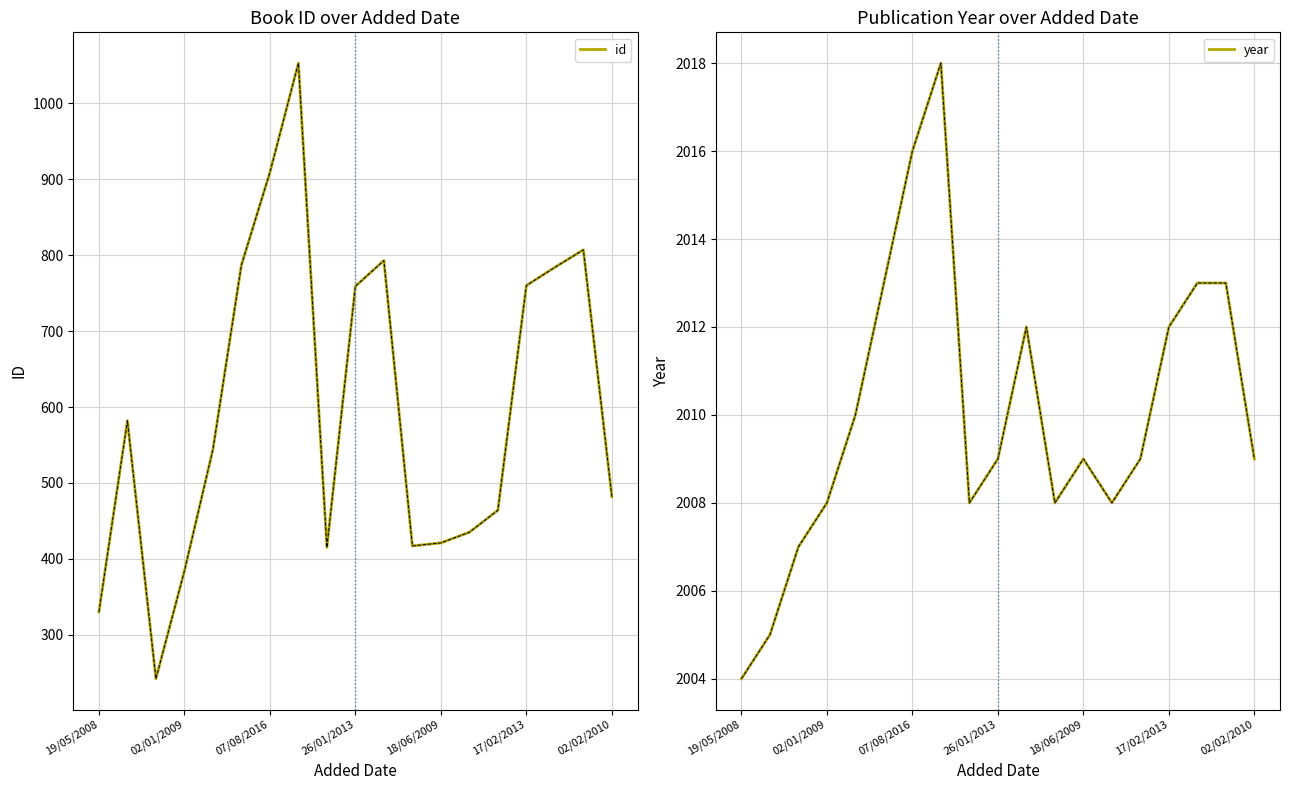

At which category is the sum across all series the highest?

7